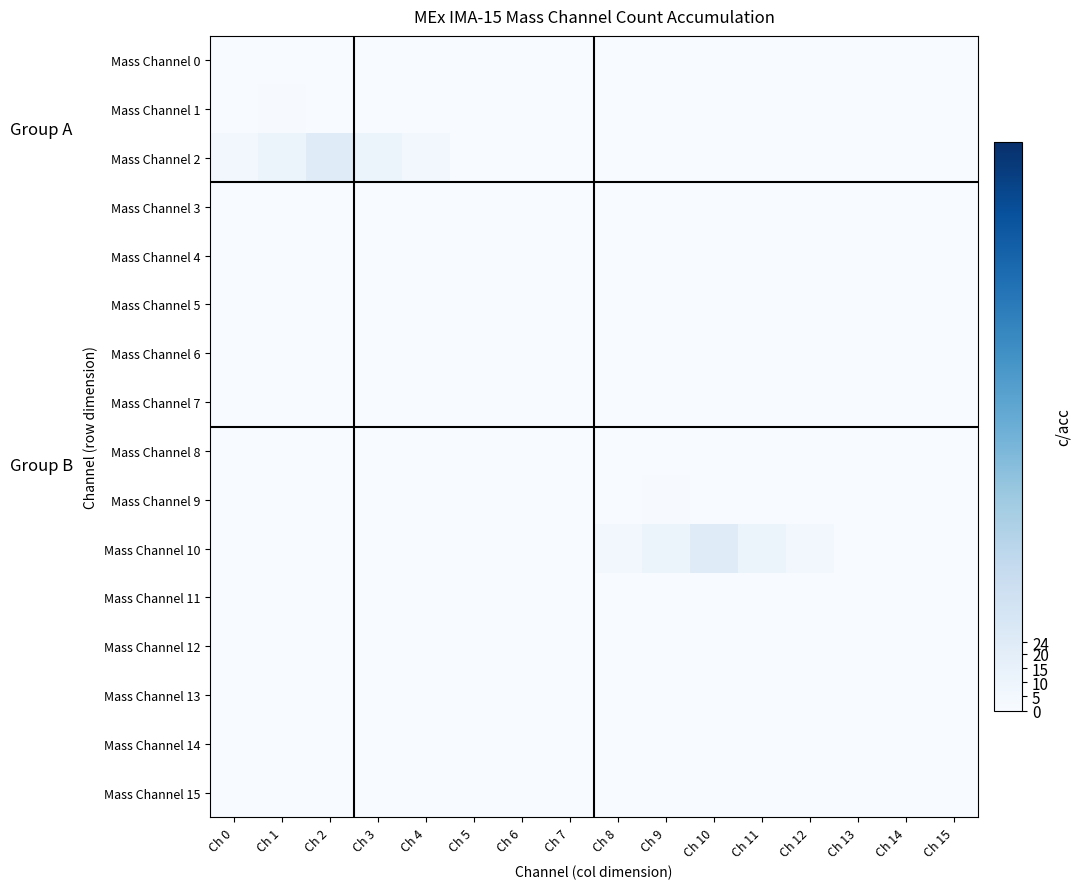

At which category does the chart reach its minimum across all series?

Ch 0